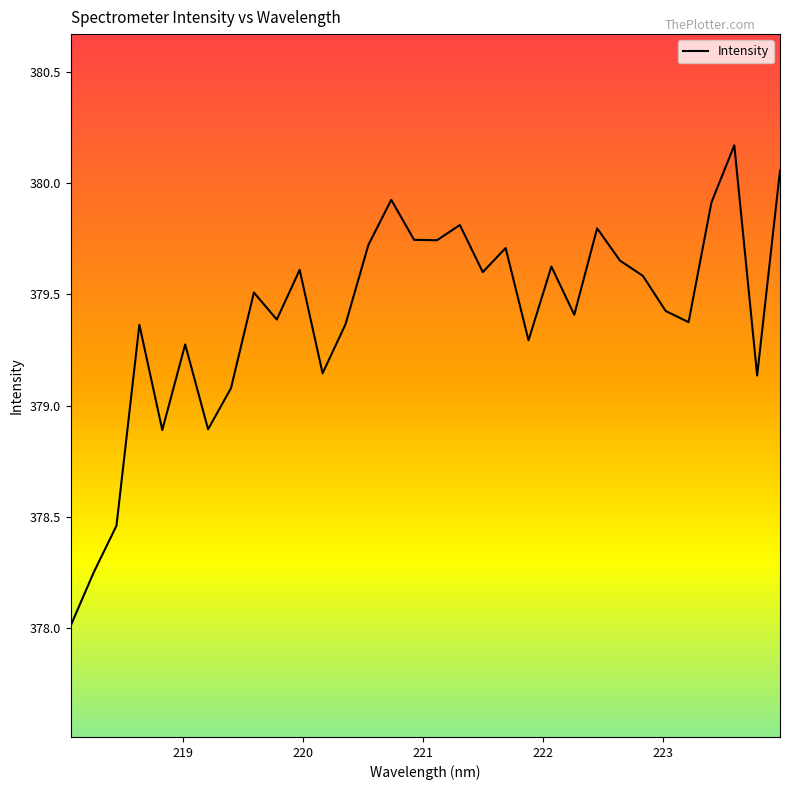

What is the minimum value shown in the chart?

378.0